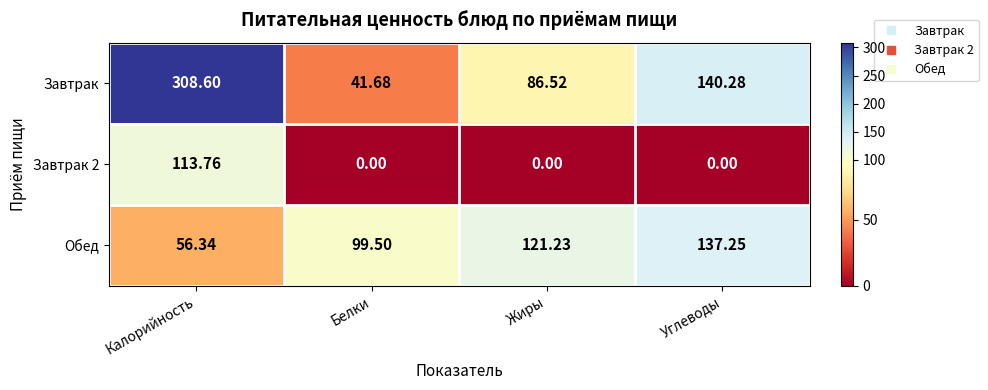

At which label is Завтрак closest to 175?

Углеводы